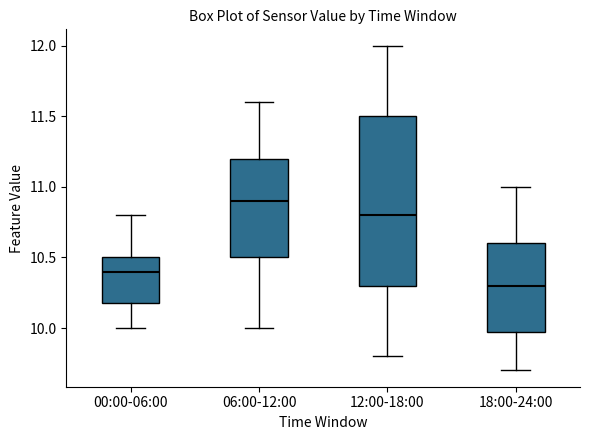

Which box's median line is the lowest?

18:00-24:00